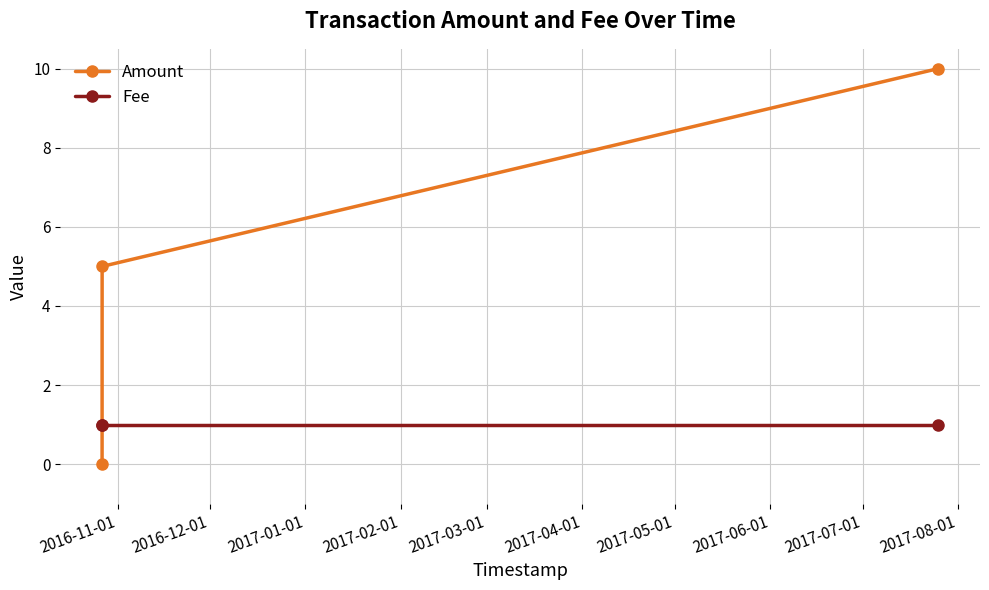

Which series has the largest total across all categories?

Amount